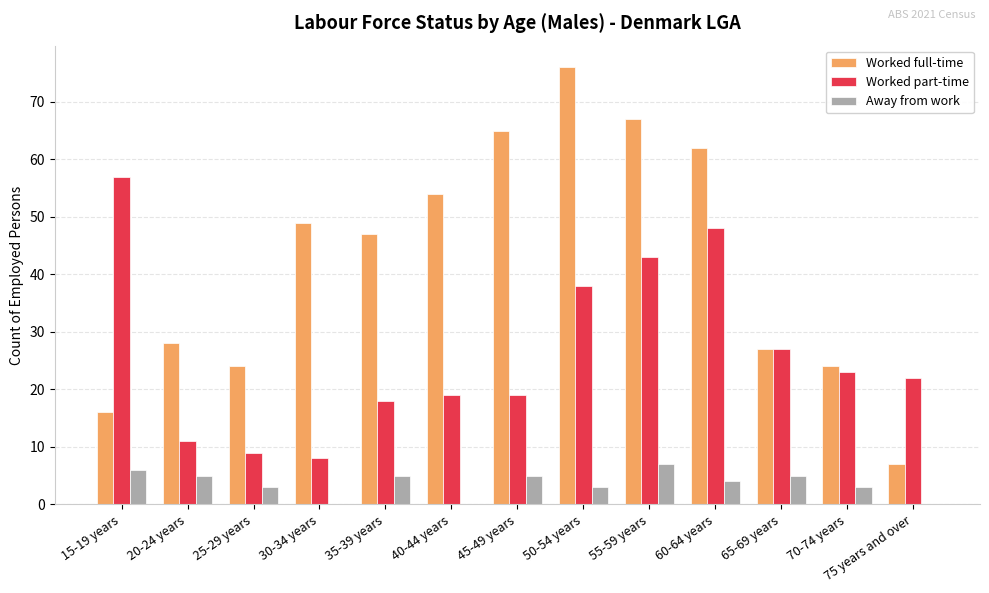

What are all the series names shown in the legend?

Worked full-time, Worked part-time, Away from work